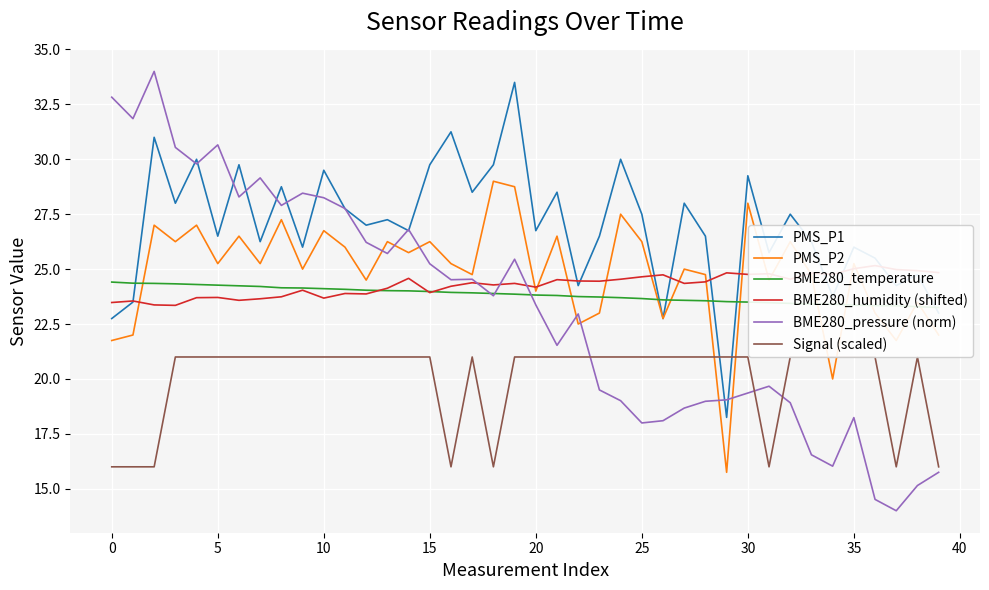

The value of PMS_P2 at 37 is 21.8. True or false?

True